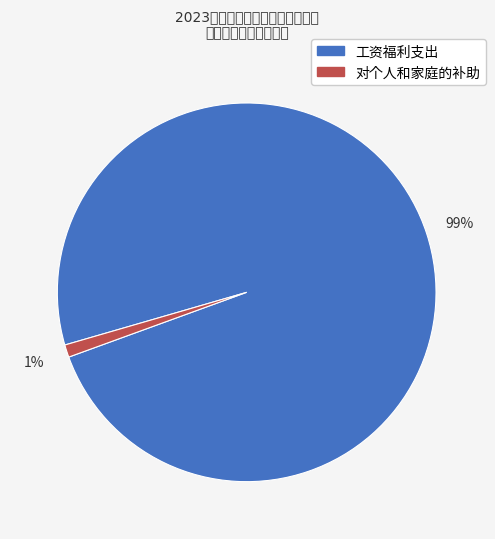

Which has a higher value, 对个人和家庭的补助 or 工资福利支出?

工资福利支出